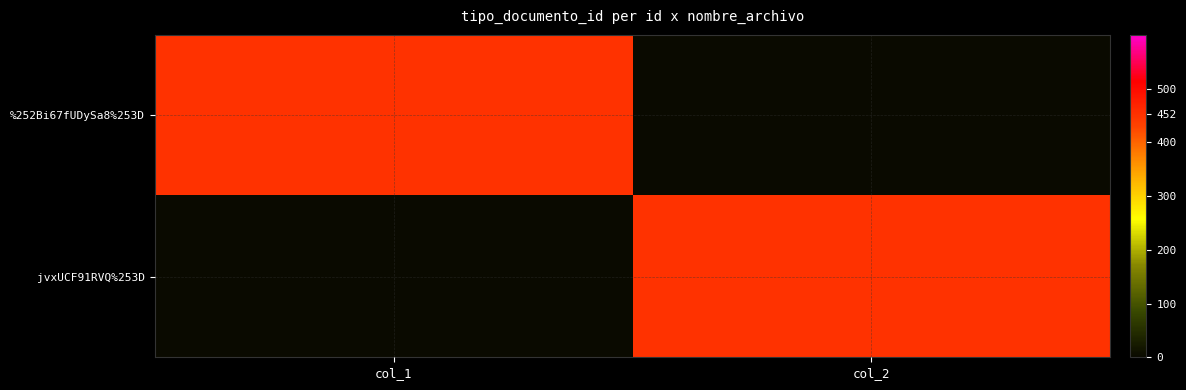

What is the spread (max minus min) of values at col_1?

452